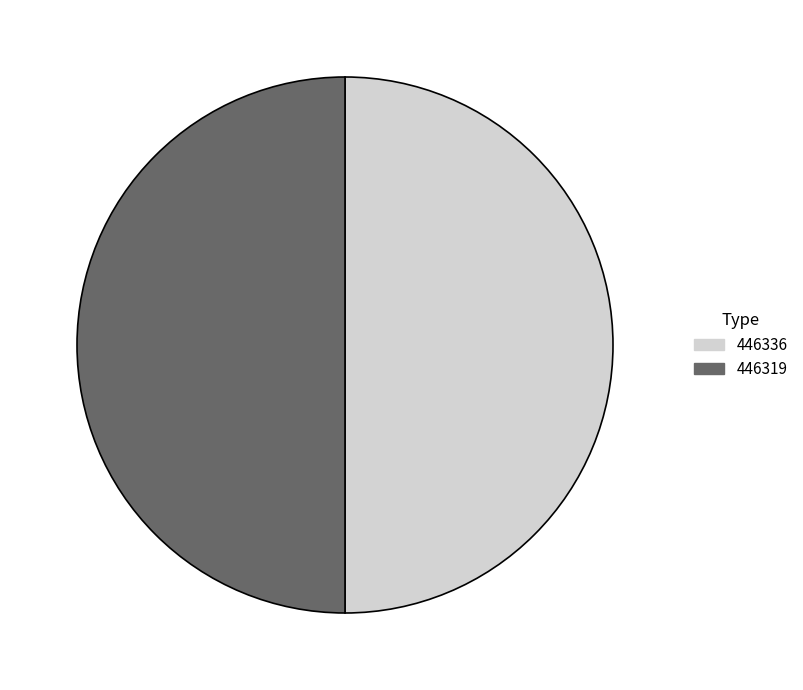

Is it true that 446336 is 13% of the pie?

False